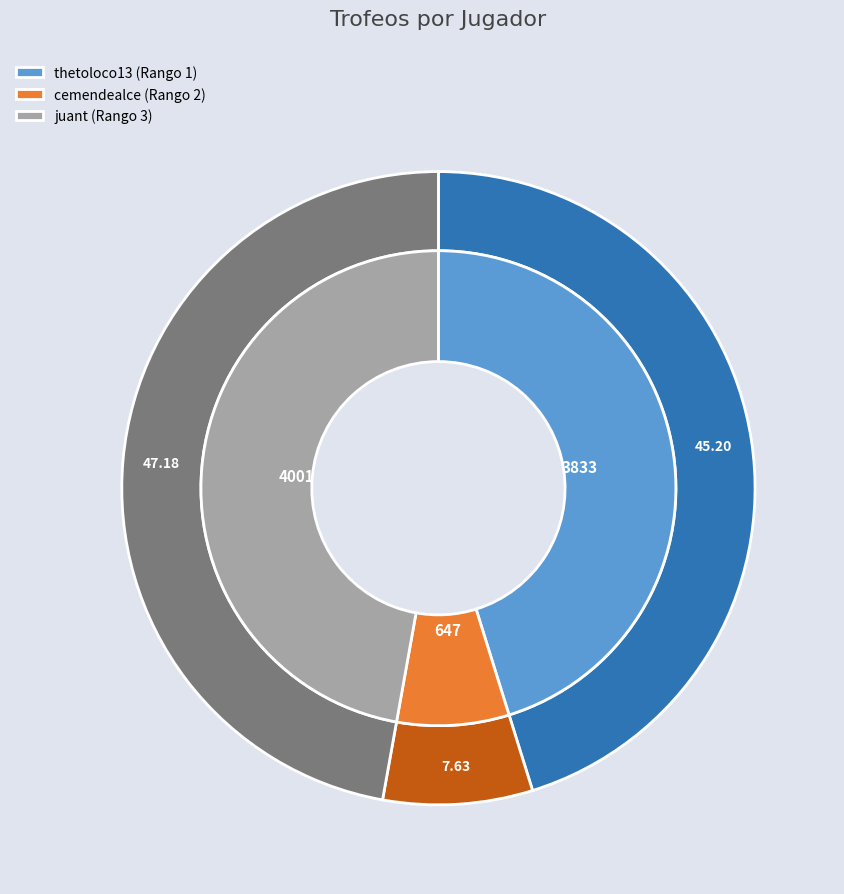

To the nearest percent, what is the combined percentage of juant (Rango 3) and thetoloco13 (Rango 1)?

92%